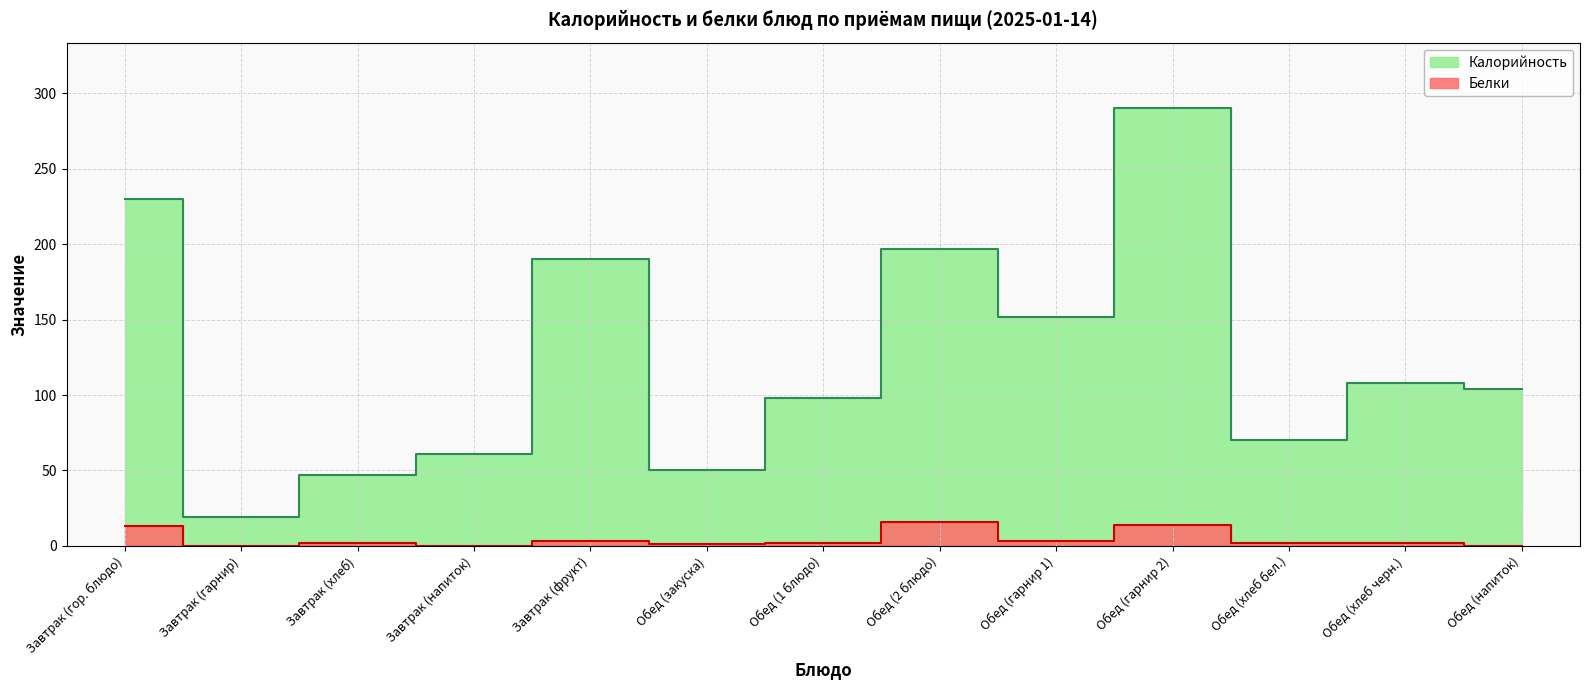

At which category does the chart reach its peak across all series?

Обед (гарнир 2)